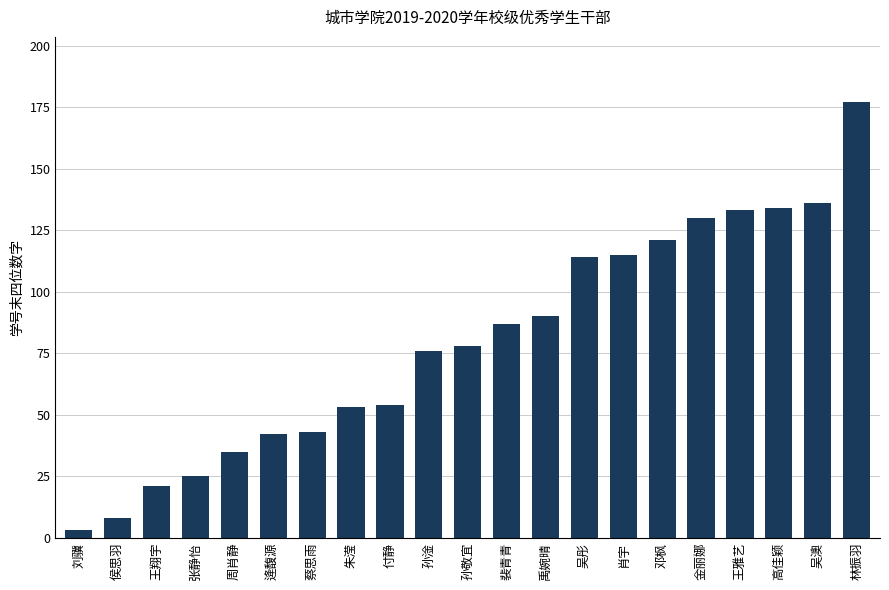

What is the greatest value displayed?

177